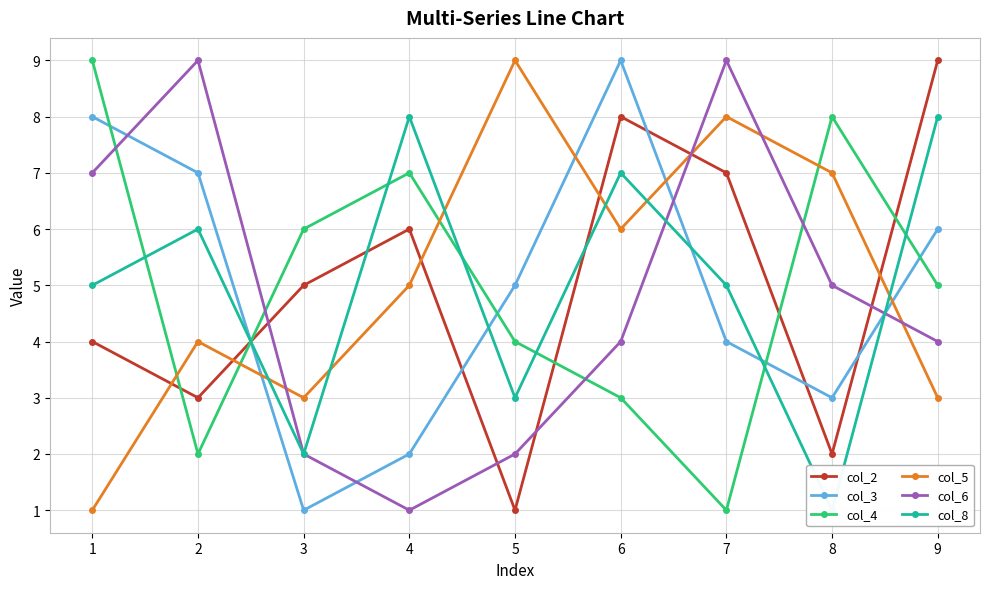

How many values in the col_3 series exceed 5?

4